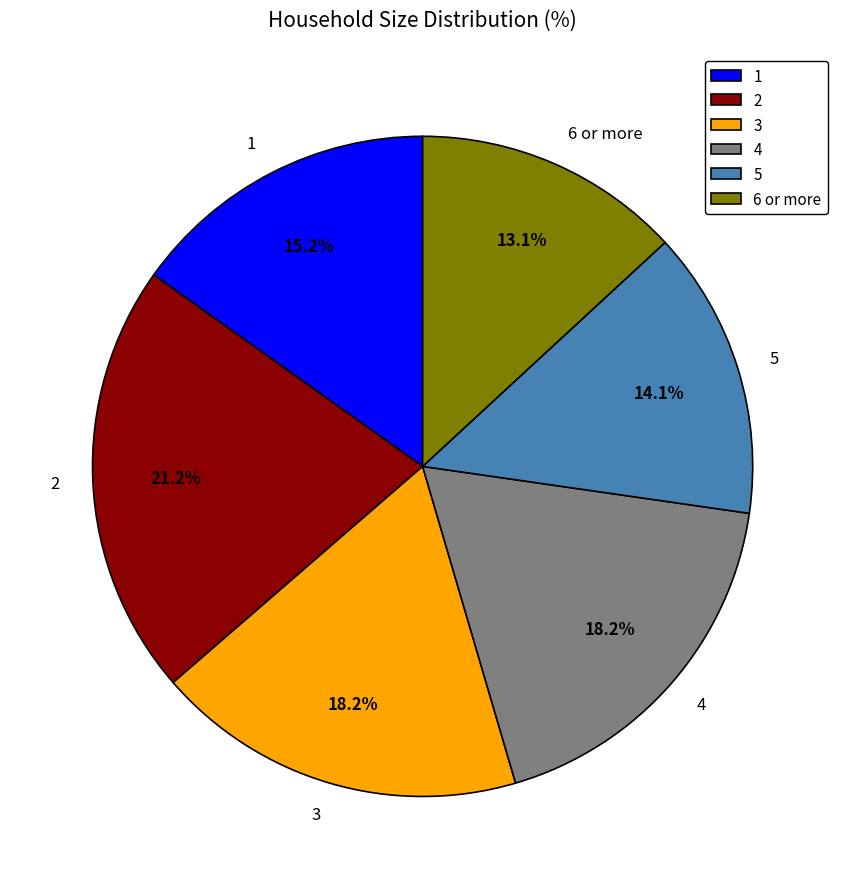

How much of the chart is everything except 4?

81.8%